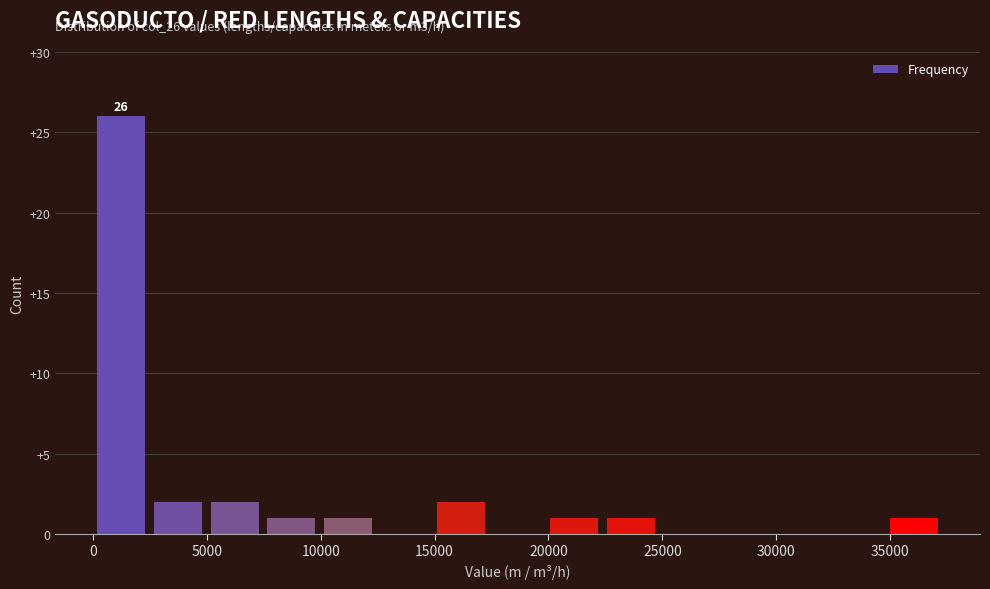

Over which range of the x-axis is the bar tallest?

0 to 2500